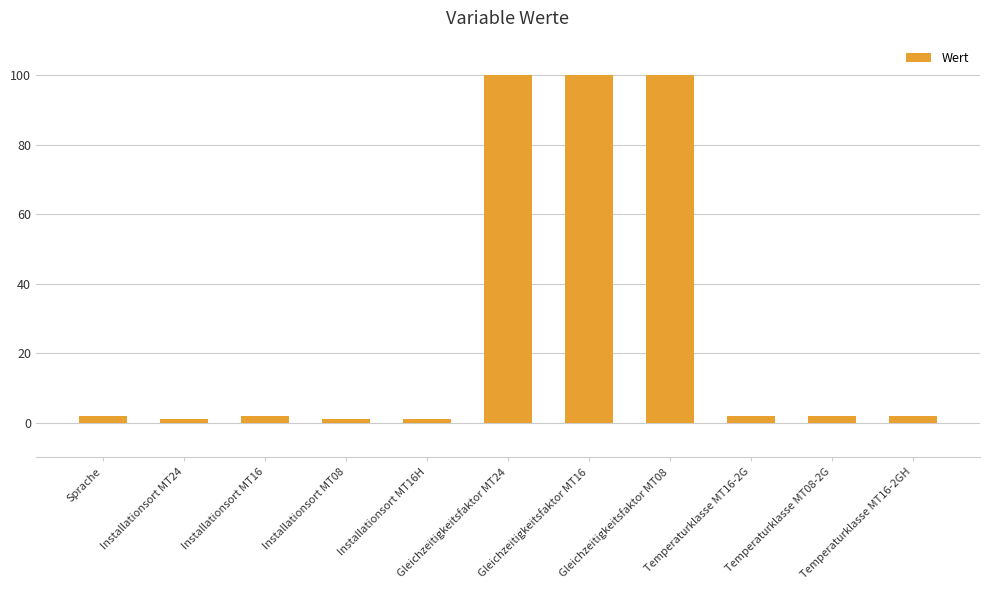

Reading right to left, list all the values displayed in this chart.

Temperaturklasse MT16-2GH=2	Temperaturklasse MT08-2G=2	Temperaturklasse MT16-2G=2	Gleichzeitigkeitsfaktor MT08=100	Gleichzeitigkeitsfaktor MT16=100	Gleichzeitigkeitsfaktor MT24=100	Installationsort MT16H=1	Installationsort MT08=1	Installationsort MT16=2	Installationsort MT24=1	Sprache=2